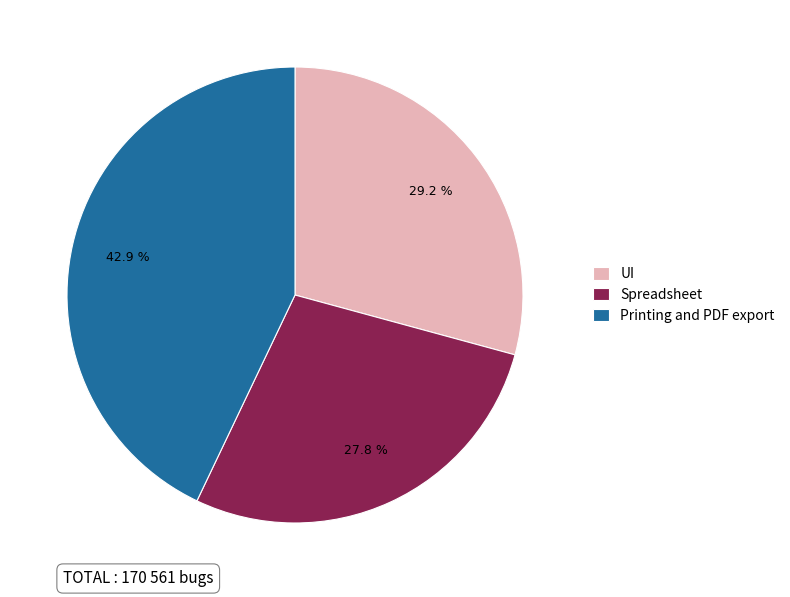

Which slice is the largest?

Printing and PDF export